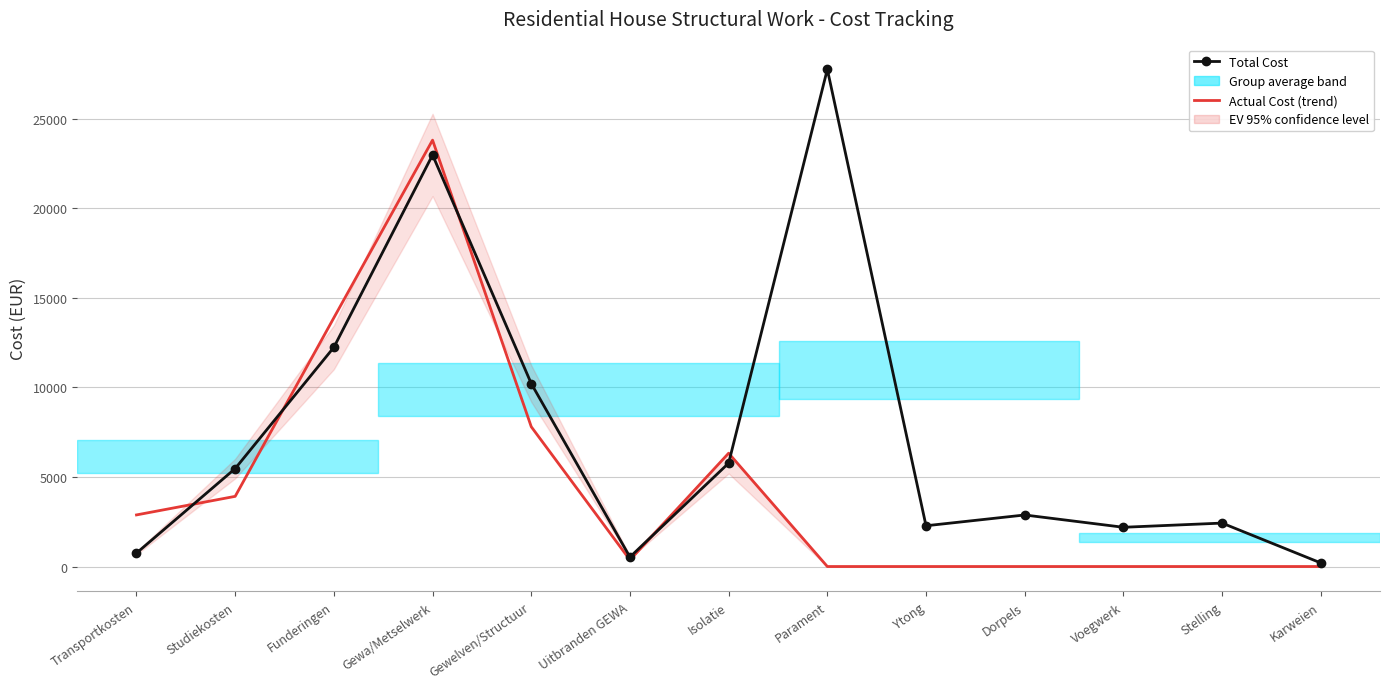

Between Isolatie and Voegwerk, which series saw the biggest shift?

Actual Cost (trend)